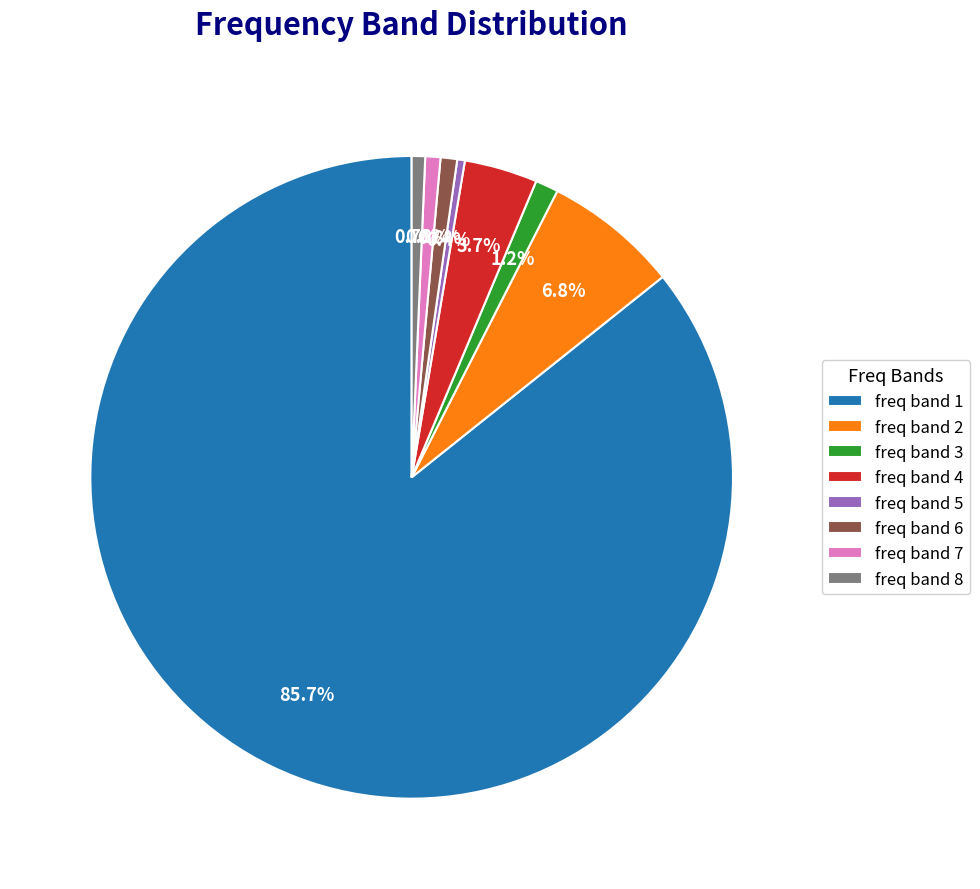

Which has a higher value, freq band 4 or freq band 1?

freq band 1